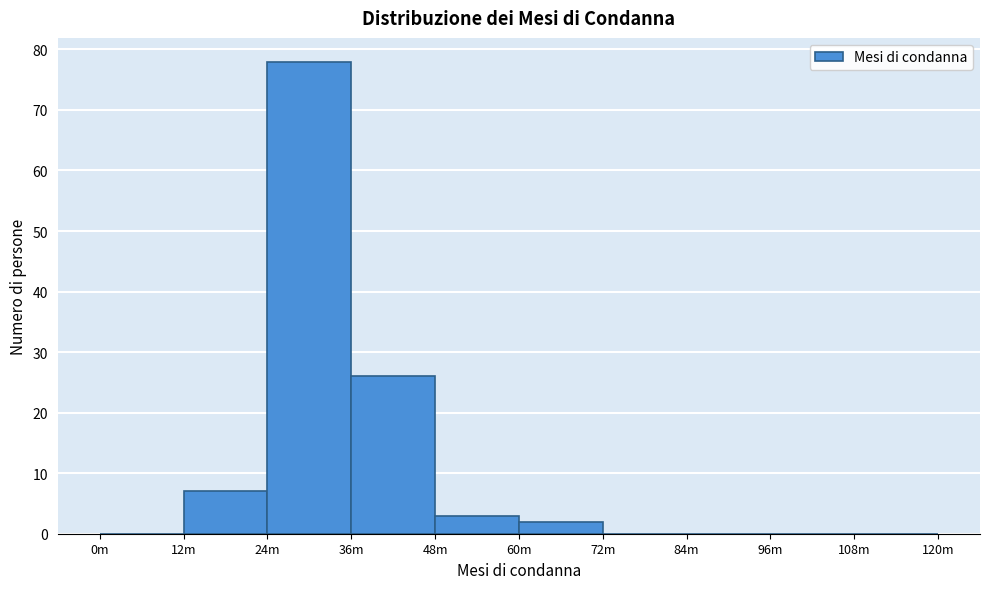

Reading right to left, transcribe all the data shown in this chart.

108m=0	96m=0	84m=0	72m=0	60m=2	48m=3	36m=26	24m=78	12m=7	0m=0